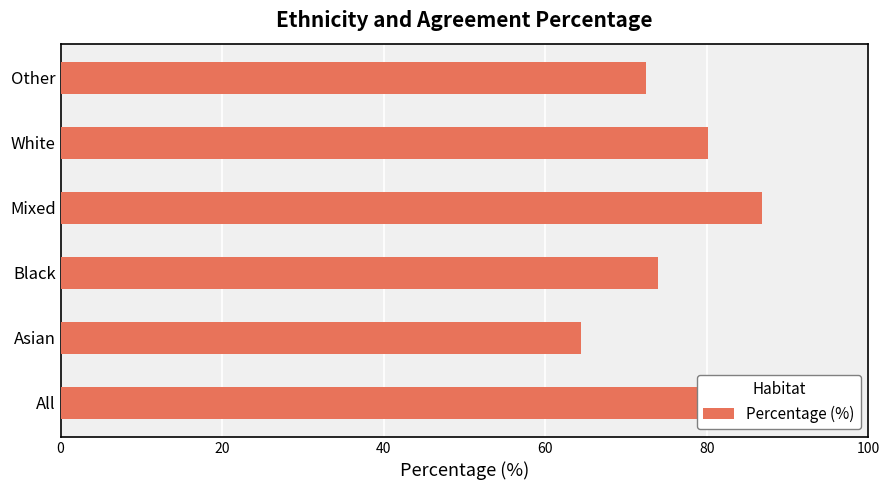

What is the difference between the maximum and minimum values?

22.4